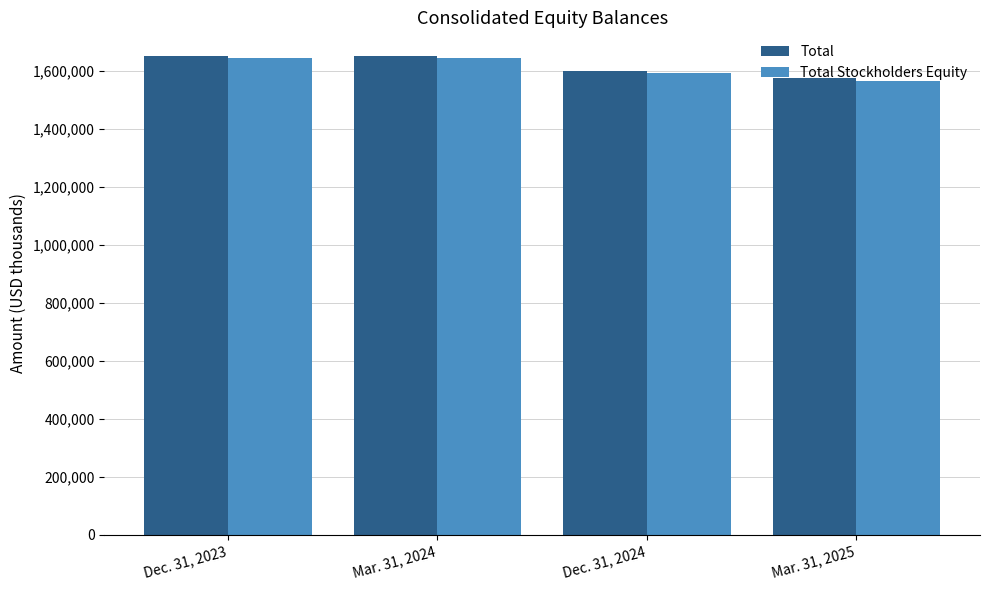

What is the spread (max minus min) of values at Mar. 31, 2024?

7344